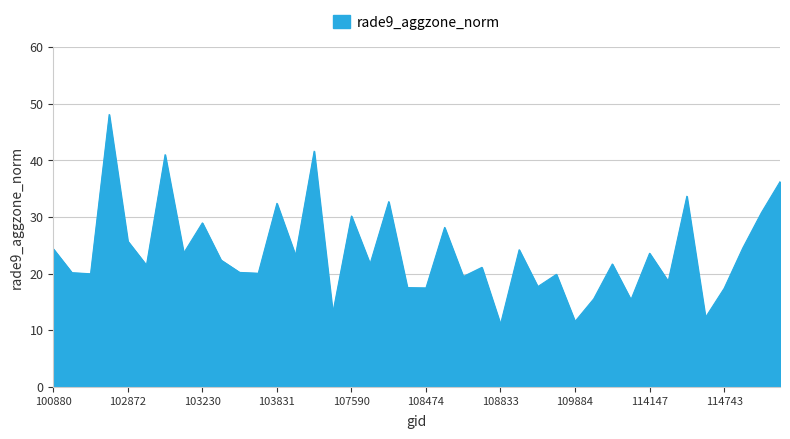

What is the sum of all values?

949.1